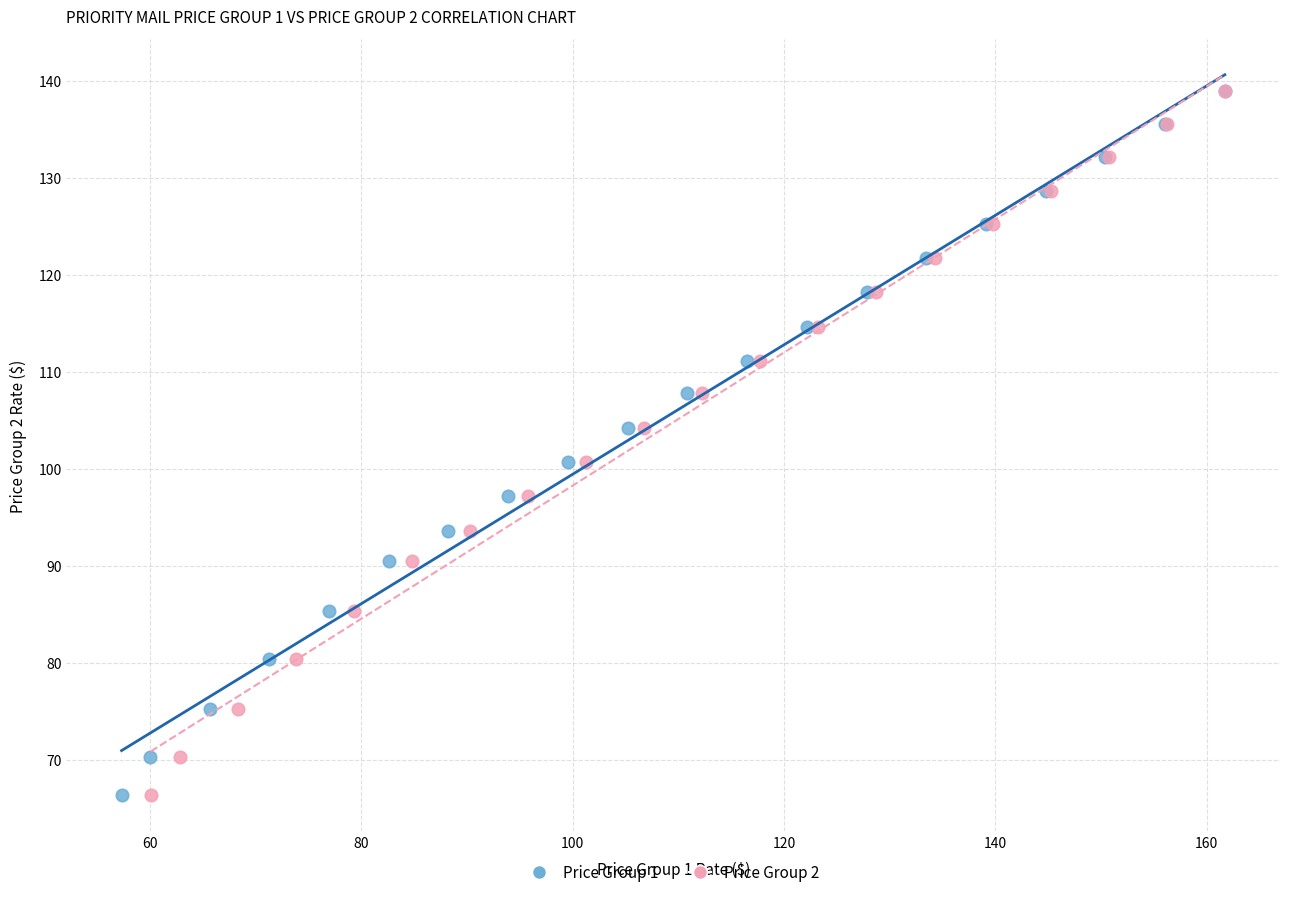

What are all the series names shown in the legend?

Price Group 1, Price Group 2